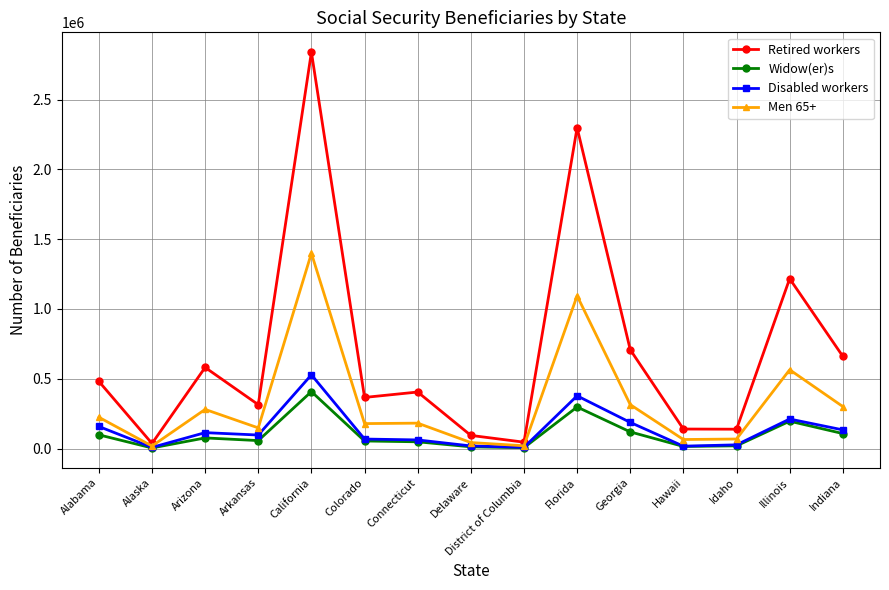

What is the label of the 3rd point from the right?

Idaho